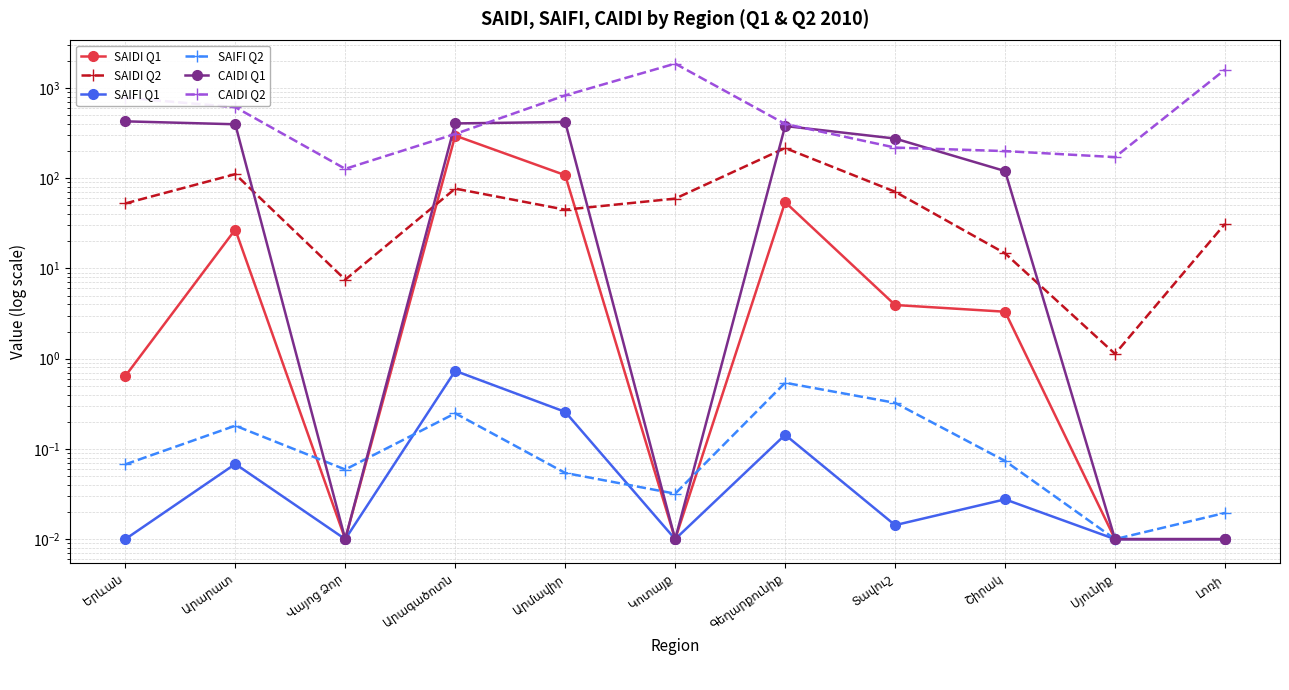

True or false: SAIDI Q1 has more than 2 interior local peaks.

True